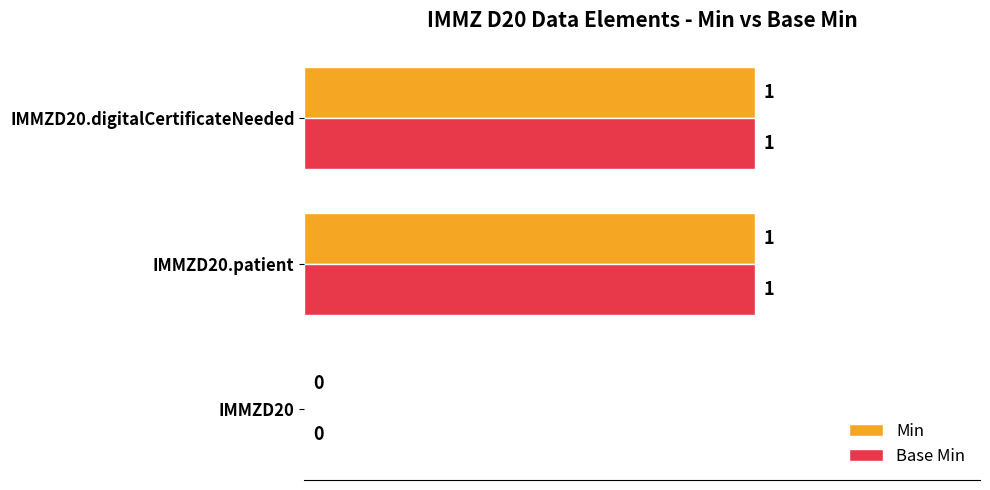

Is it true that Base Min equals 1 at IMMZD20?

False